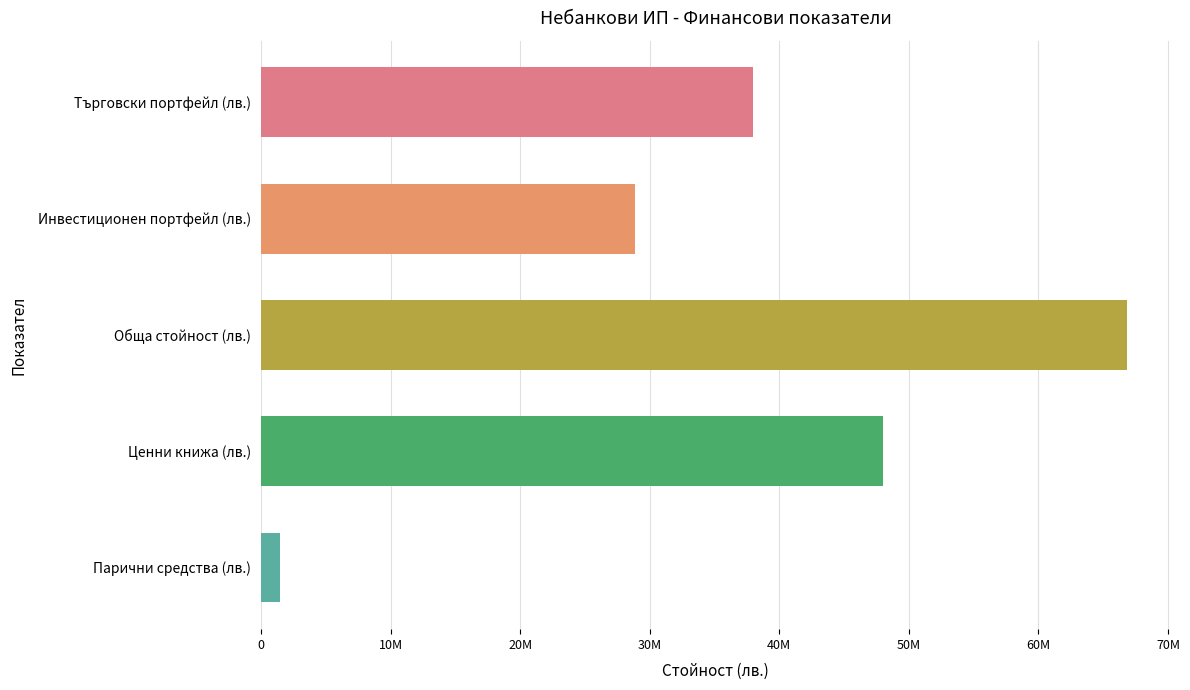

Rank the categories by value from highest to lowest.

Обща стойност (лв.), Ценни книжа (лв.), Търговски портфейл (лв.), Инвестиционен портфейл (лв.), Парични средства (лв.)